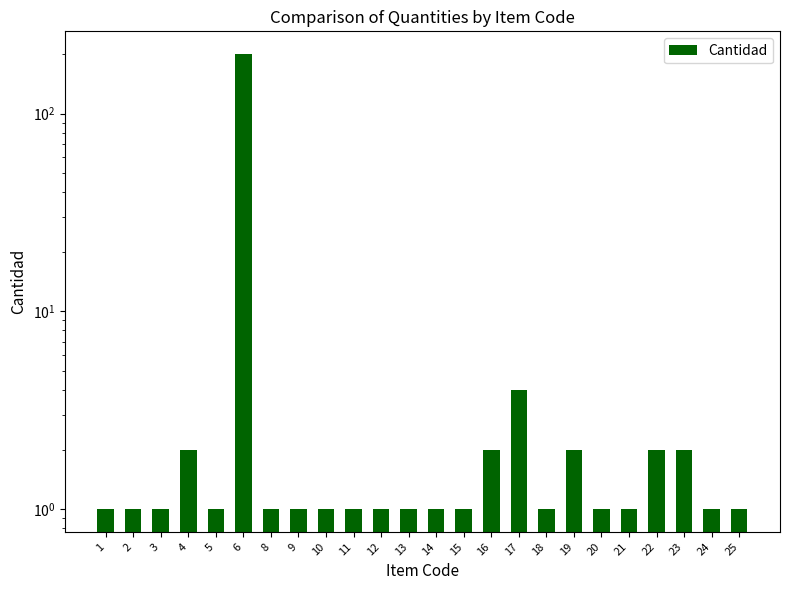

Rank the categories by value from highest to lowest.

6, 17, 4, 16, 19, 22, 23, 1, 2, 3, 5, 8, 9, 10, 11, 12, 13, 14, 15, 18, 20, 21, 24, 25